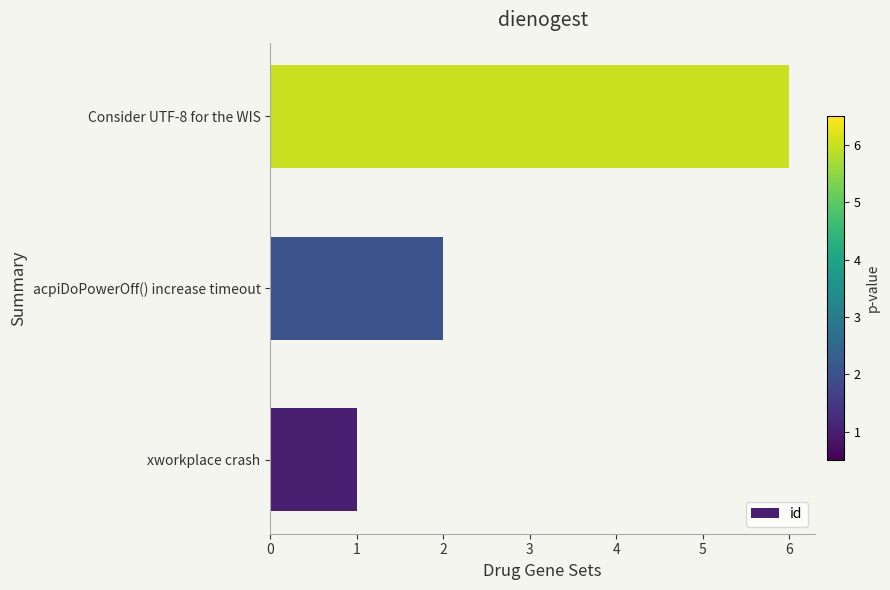

Does the chart contain stacked bars?

No